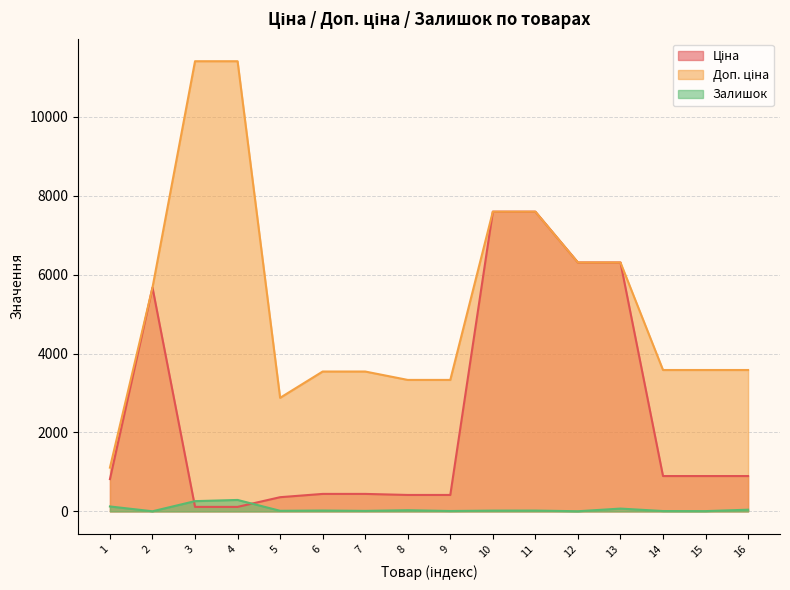

What are all the series names shown in the legend?

Ціна, Доп. ціна, Залишок